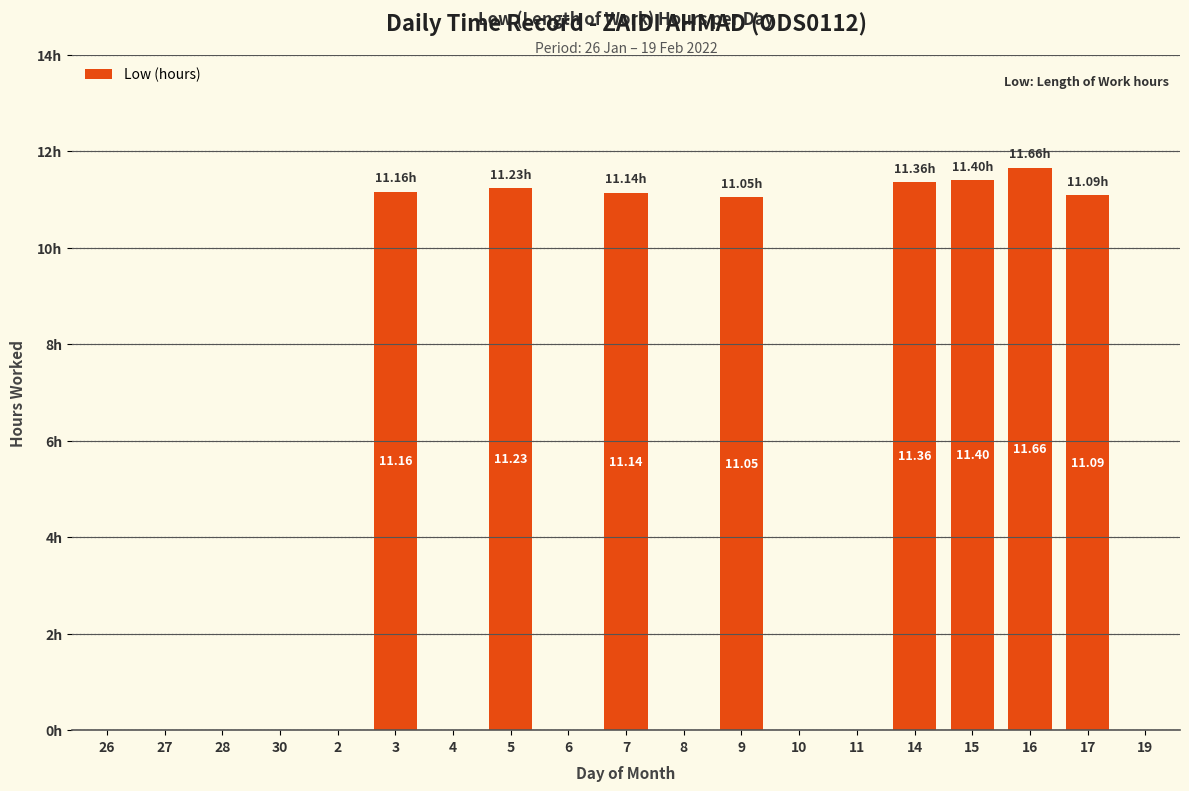

What is the label of the 4th bar from the left?

30